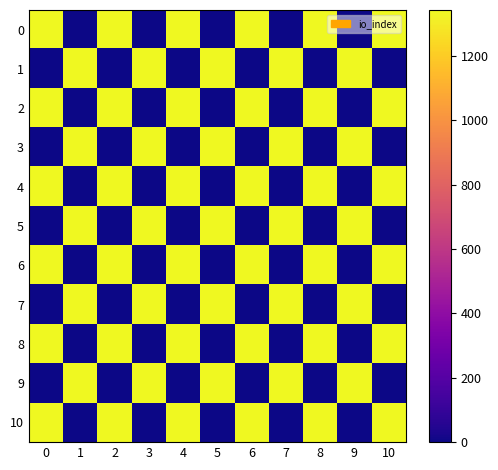

Between 8 and 7, which is larger?

8